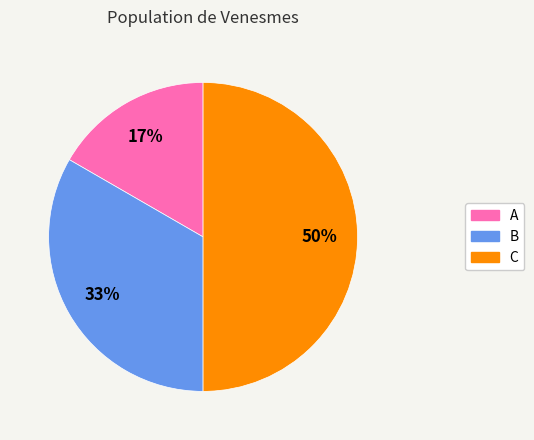

To the nearest percent, what is the average slice percentage?

33%